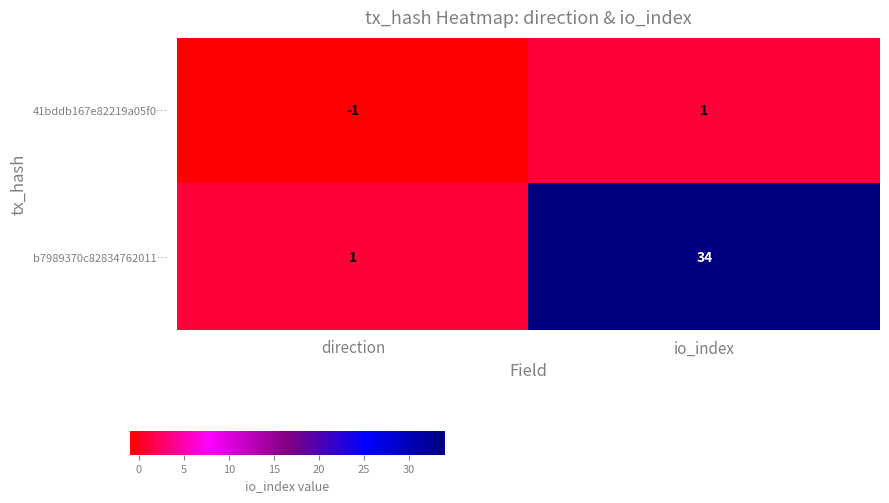

Where is b7989370c82834762011… nearest to the value 17?

direction